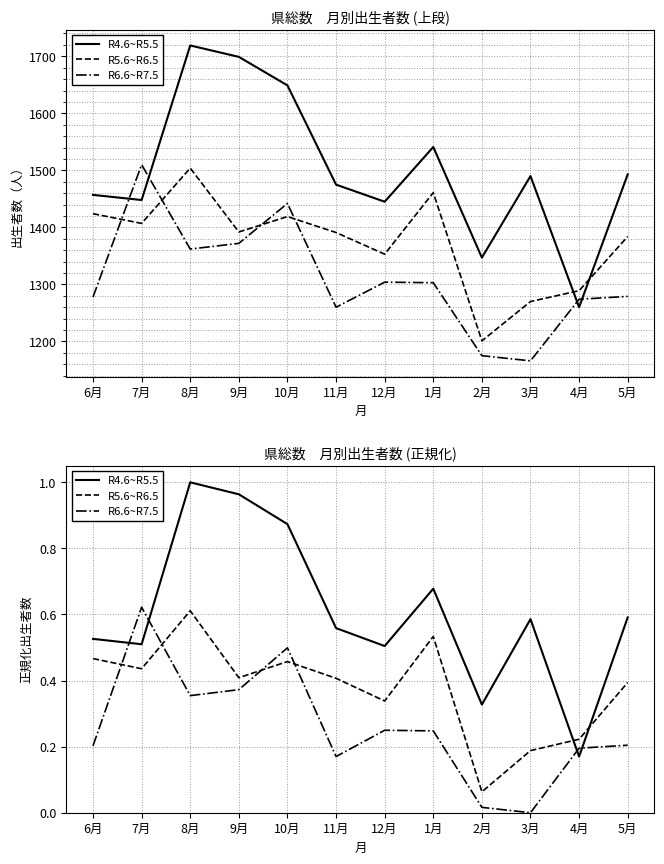

True or false: R6.6~R7.5 has more than 2 interior local peaks.

True